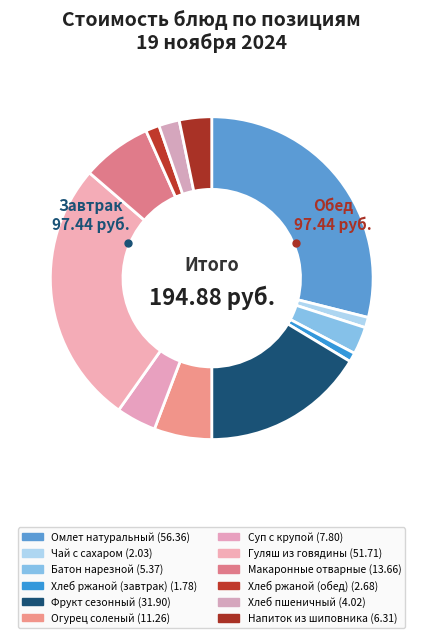

Rank the categories by value from lowest to highest.

Хлеб ржаной (завтрак), Чай с сахаром, Хлеб ржаной (обед), Хлеб пшеничный, Батон нарезной, Напиток из шиповника, Суп с крупой, Огурец соленый, Макаронные отварные, Фрукт сезонный, Гуляш из говядины, Омлет натуральный